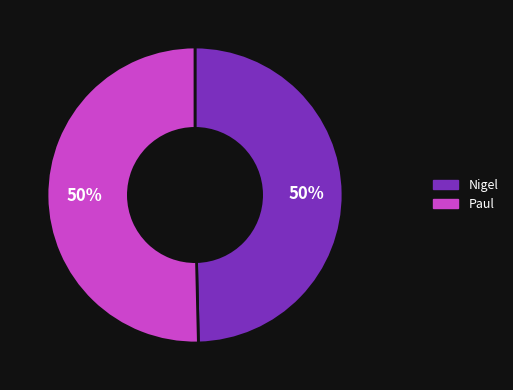

True or false: Nigel accounts for 50% of the total.

True